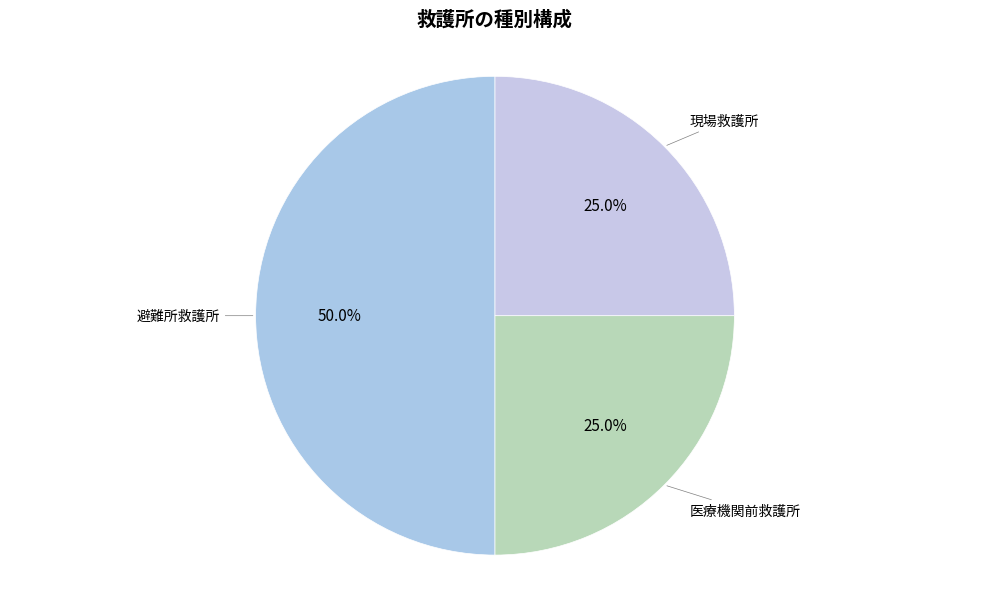

To the nearest percent, what is the difference between the largest and smallest slice percentages?

25%